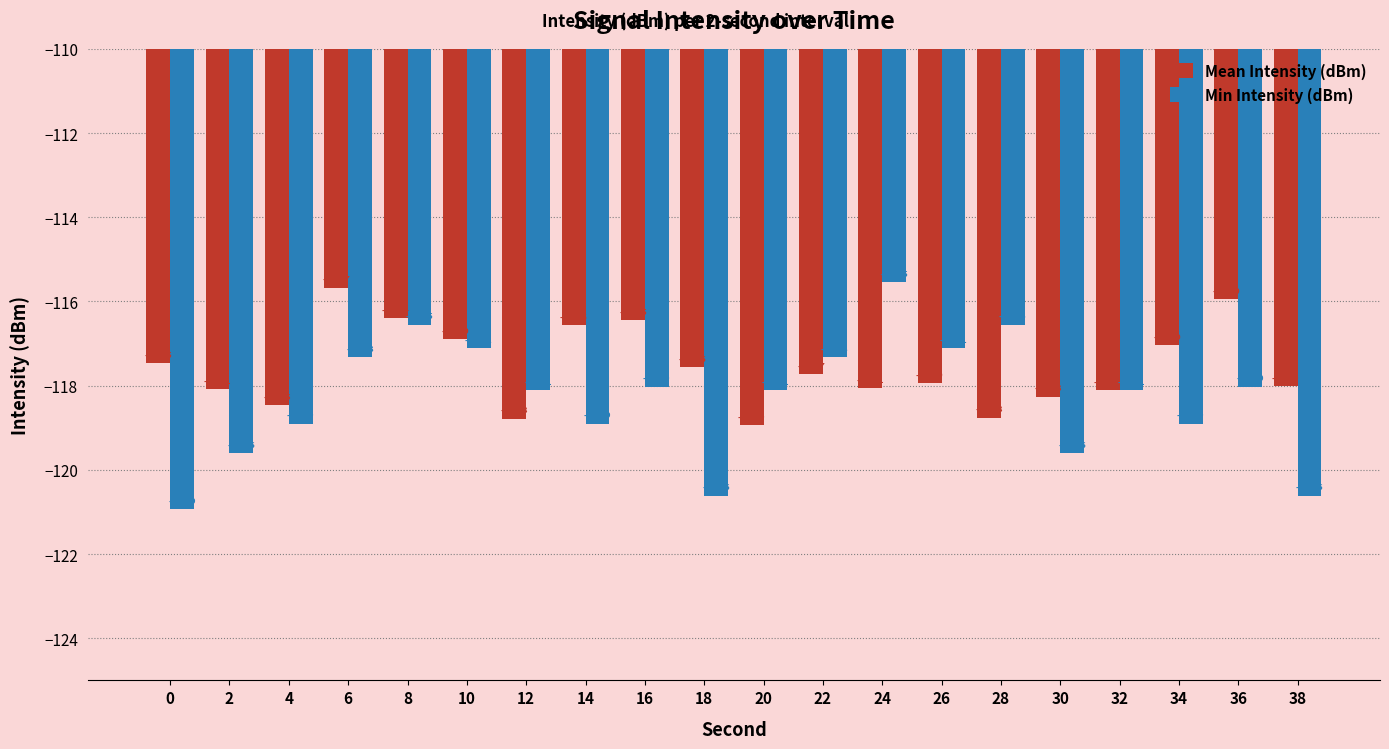

Rank the series at 18 from lowest to highest value.

Min Intensity (dBm), Mean Intensity (dBm)